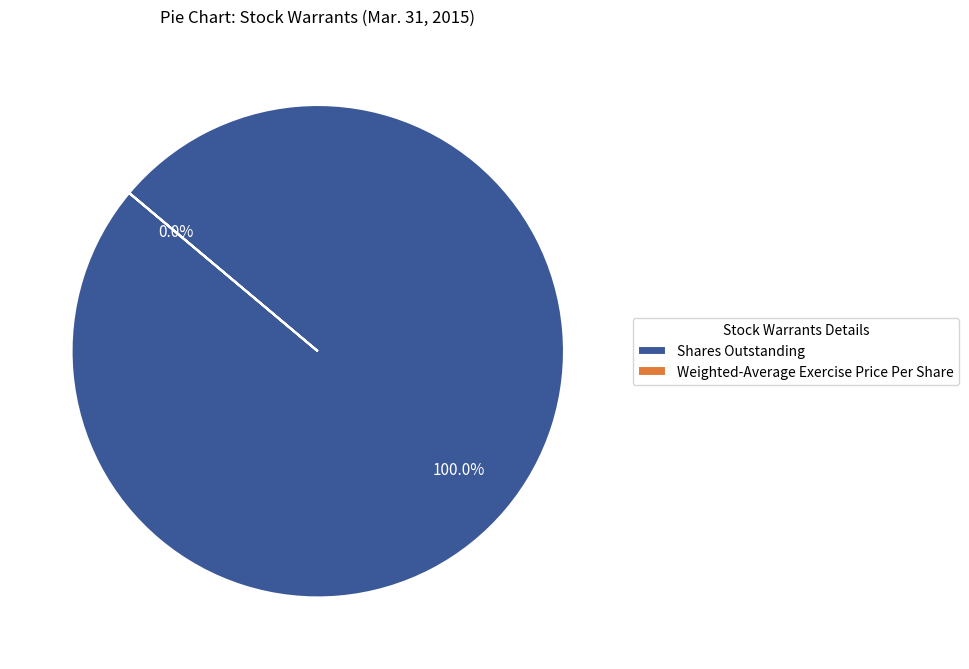

How many segments does this pie chart have?

2